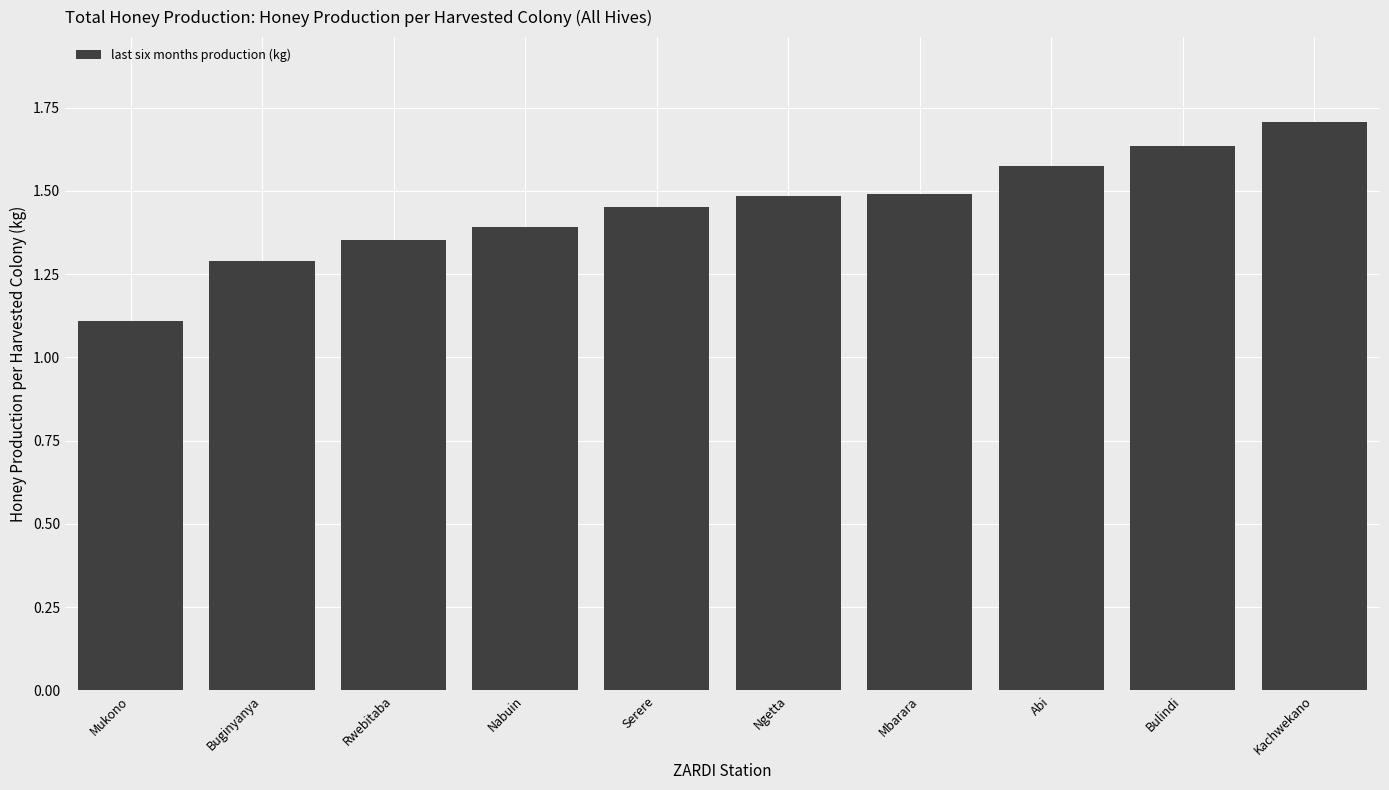

What is the sum of all values?

14.5